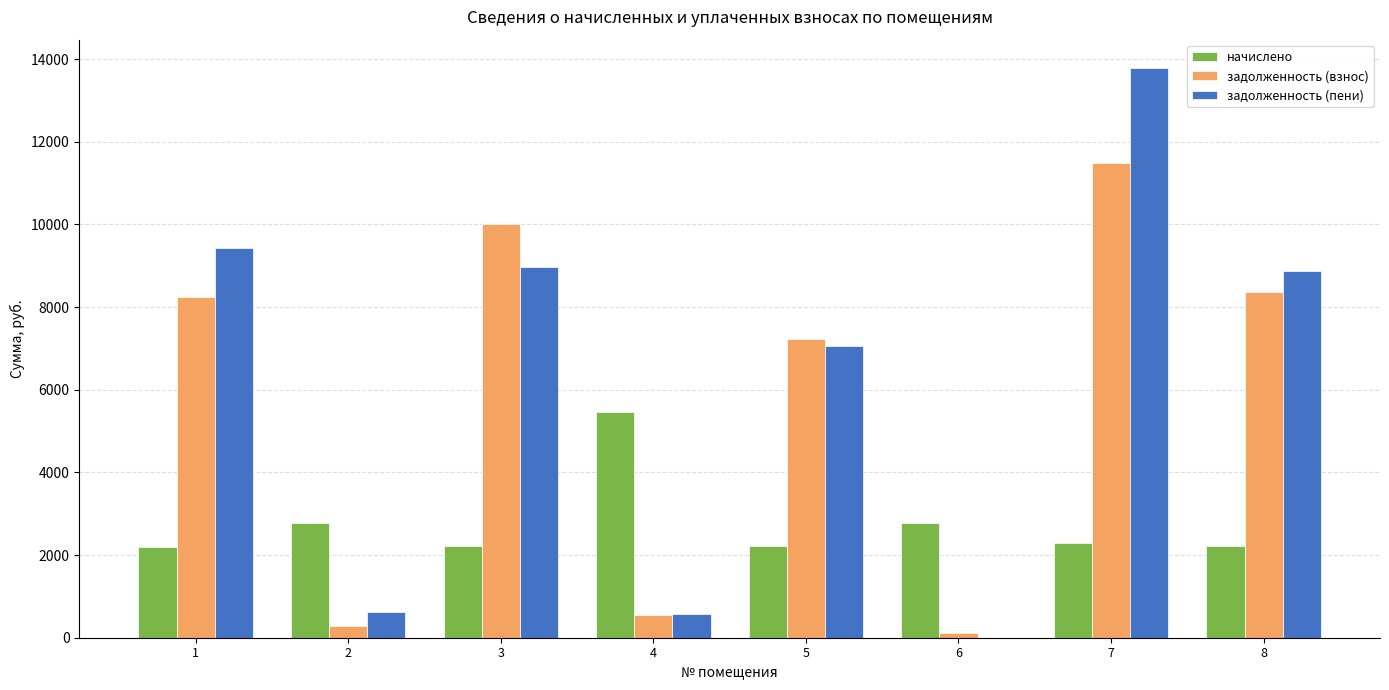

What is the sum of all задолженность (пени) values?

49316.9